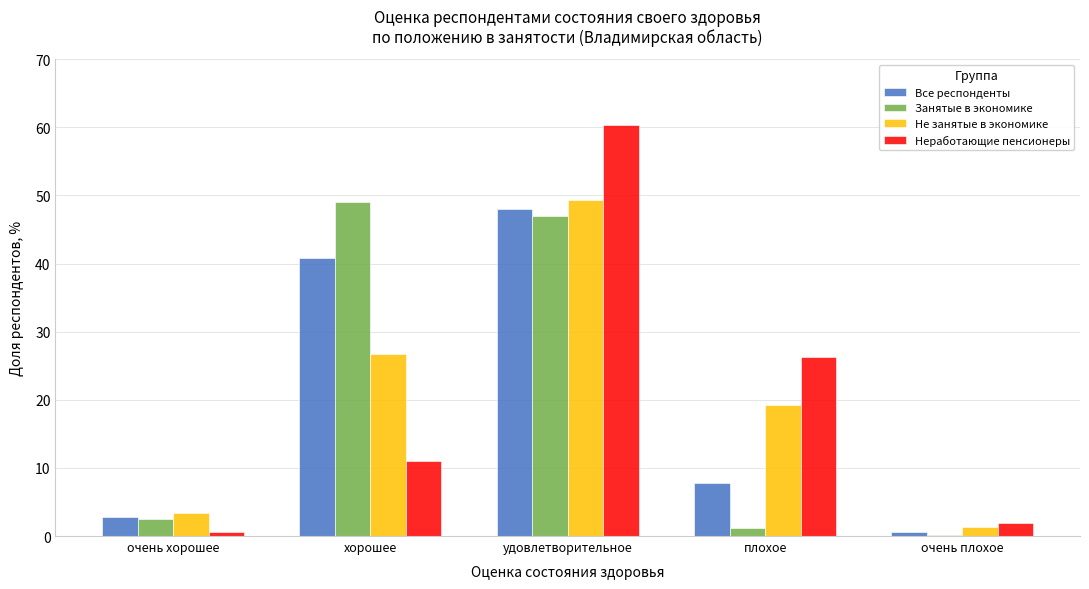

Reading right to left, extract all data points from this chart.

Все респонденты: 0.6	7.8	48.0	40.8	2.8
Занятые в экономике: 0.2	1.2	47.0	49.1	2.5
Не занятые в экономике: 1.3	19.2	49.4	26.8	3.3
Неработающие пенсионеры: 1.8	26.2	60.4	11.0	0.6